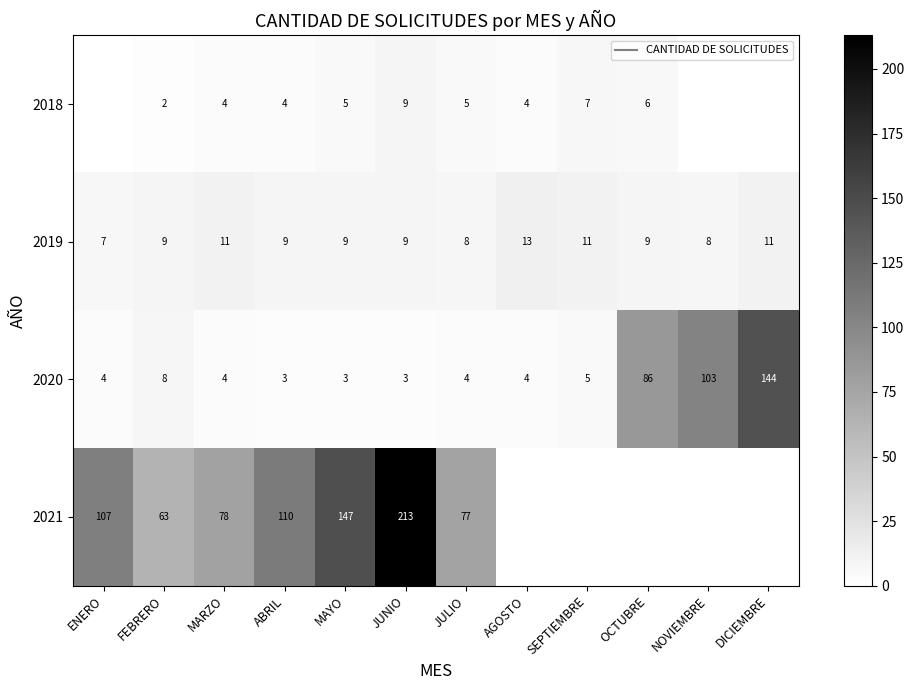

Rank the series by their maximum value, from lowest to highest.

2018, 2019, 2020, 2021